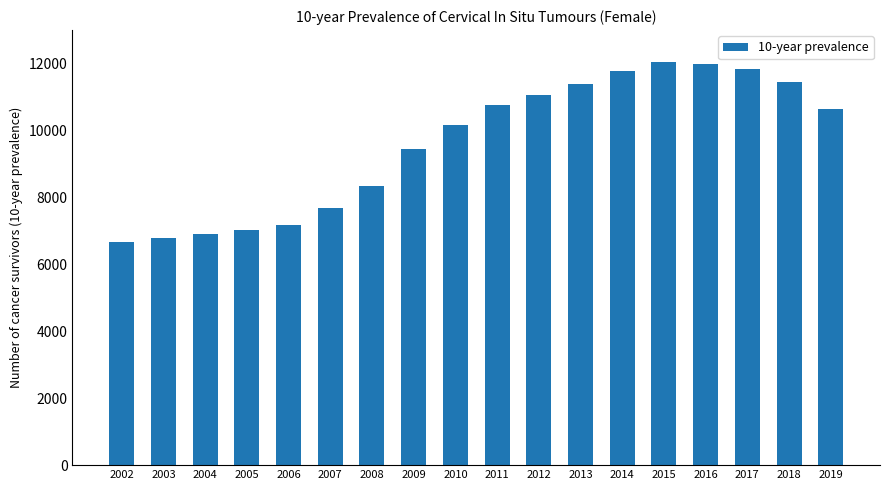

What is the average value?

9617